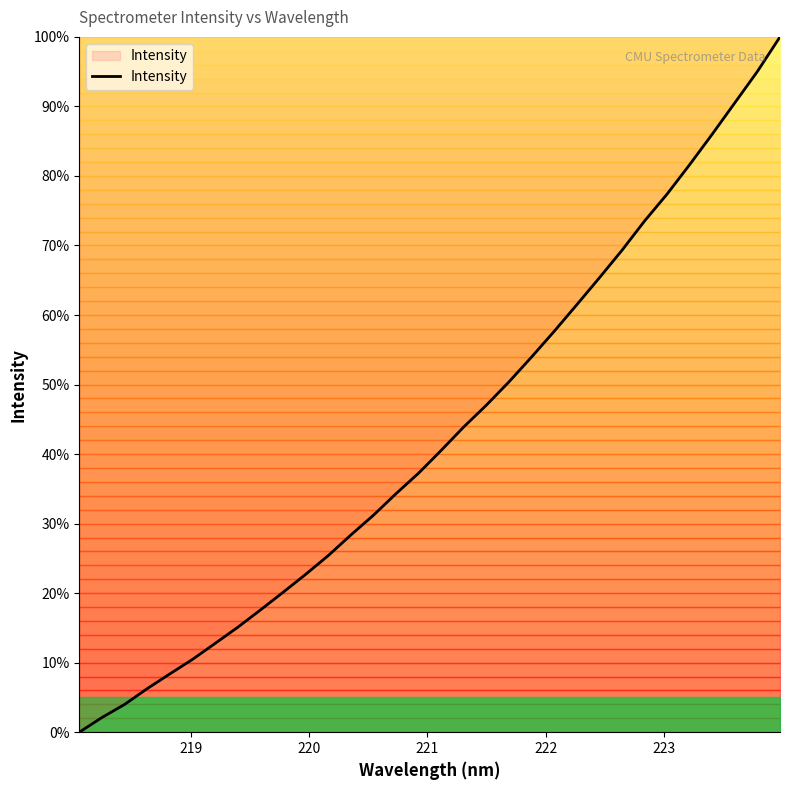

What is the sum of all values?

1369.6